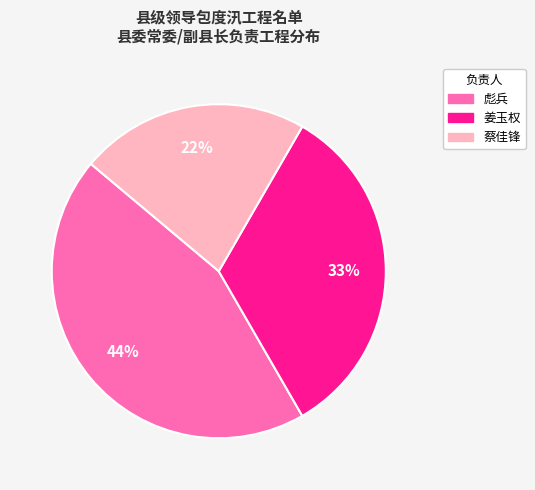

Count the number of slices in the pie.

3